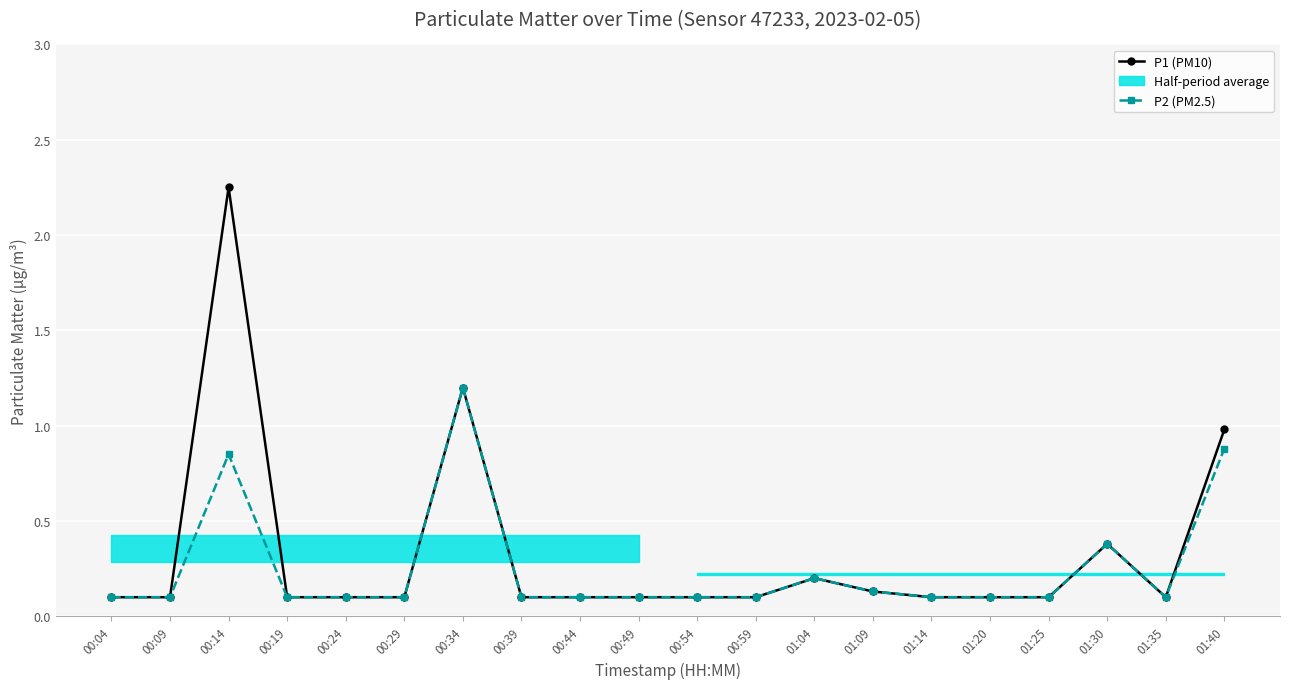

What is the total value across all series at 00:29?

0.2